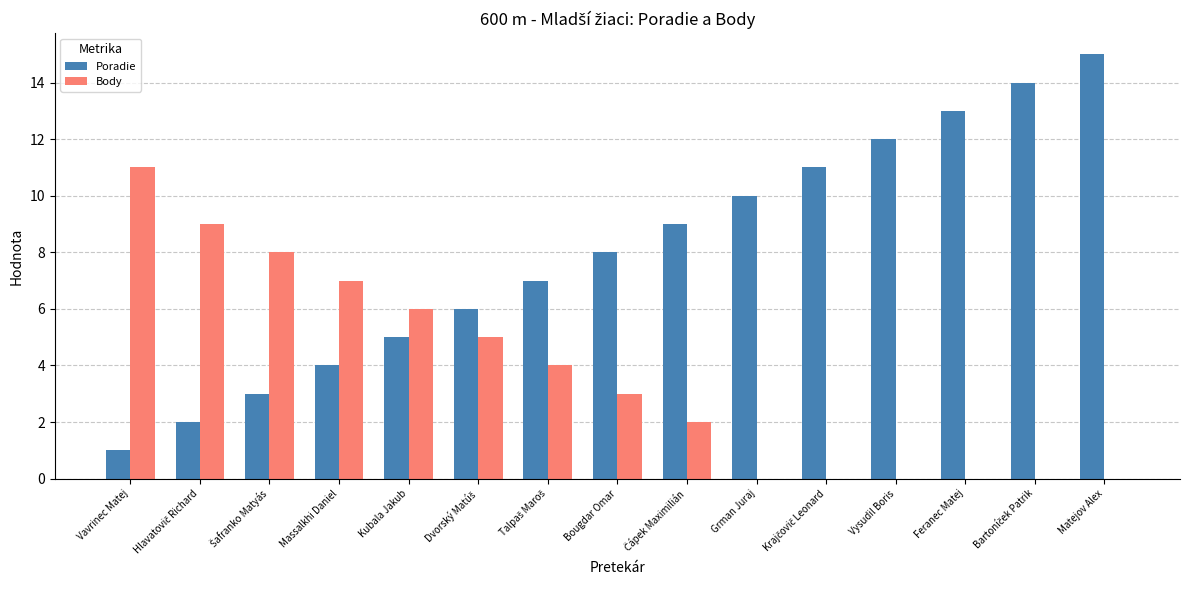

Does the chart contain stacked bars?

No